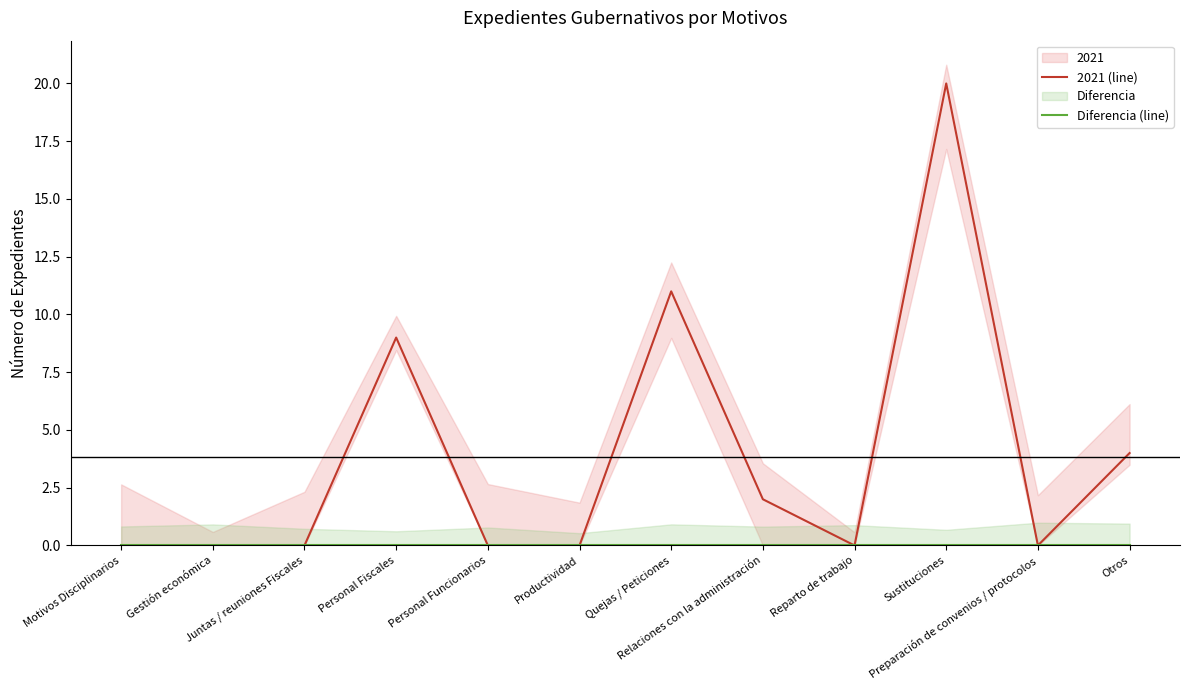

Reading left to right, what are all the values shown in this chart?

2021 (line): Motivos Disciplinarios=0	Gestión económica=0	Juntas / reuniones Fiscales=0	Personal Fiscales=9	Personal Funcionarios=0	Productividad=0	Quejas / Peticiones=11	Relaciones con la administración=2	Reparto de trabajo=0	Sustituciones=20	Preparación de convenios / protocolos=0	Otros=4
Diferencia (line): Motivos Disciplinarios=0	Gestión económica=0	Juntas / reuniones Fiscales=0	Personal Fiscales=0	Personal Funcionarios=0	Productividad=0	Quejas / Peticiones=0	Relaciones con la administración=0	Reparto de trabajo=0	Sustituciones=0	Preparación de convenios / protocolos=0	Otros=0